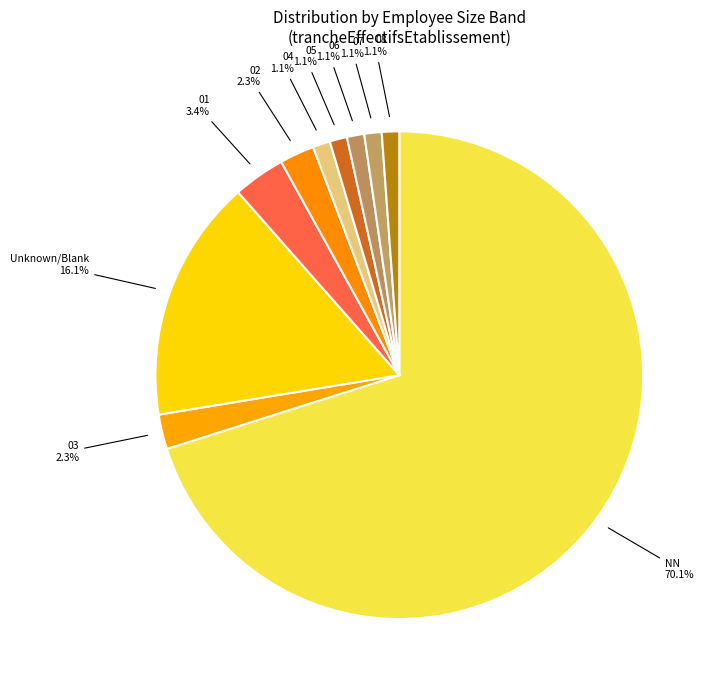

Count the number of slices in the pie.

10